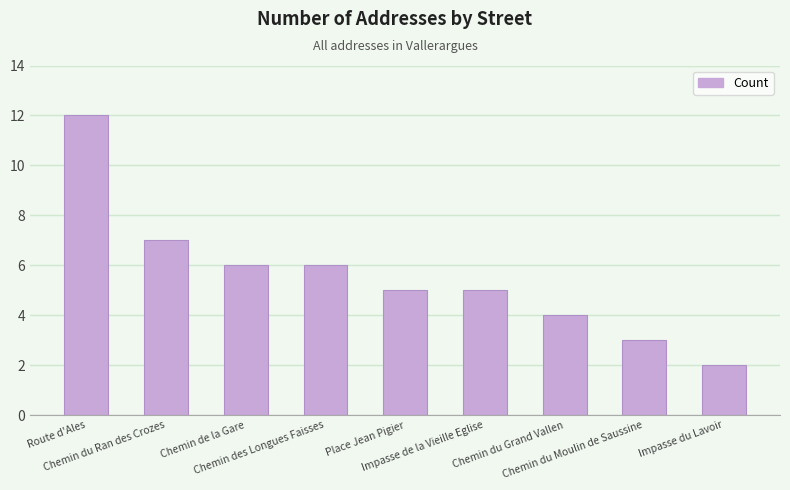

What is the average value?

6